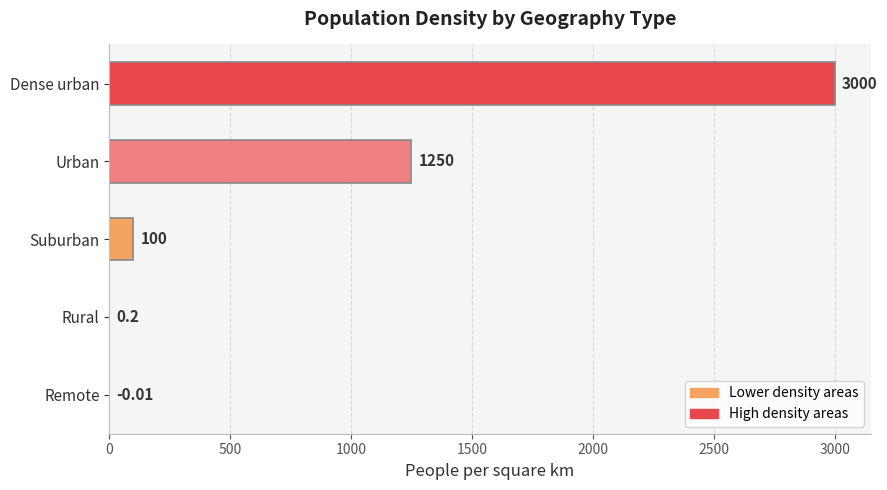

How many distinct data groups are displayed?

1